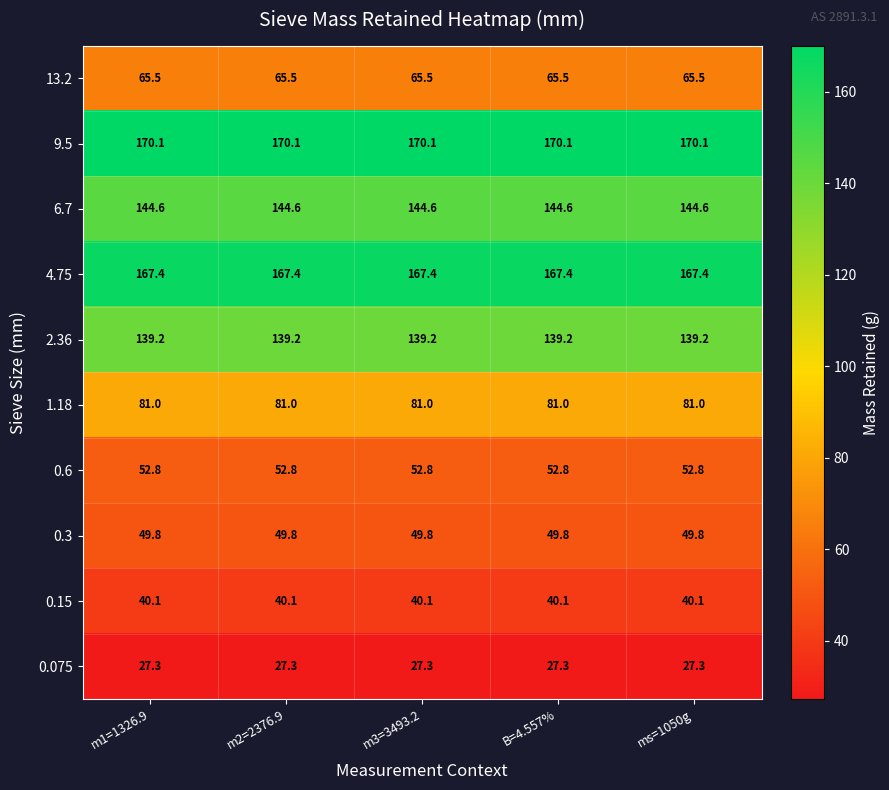

What is the approximate value of 6.7 at m1=1326.9?

144.6